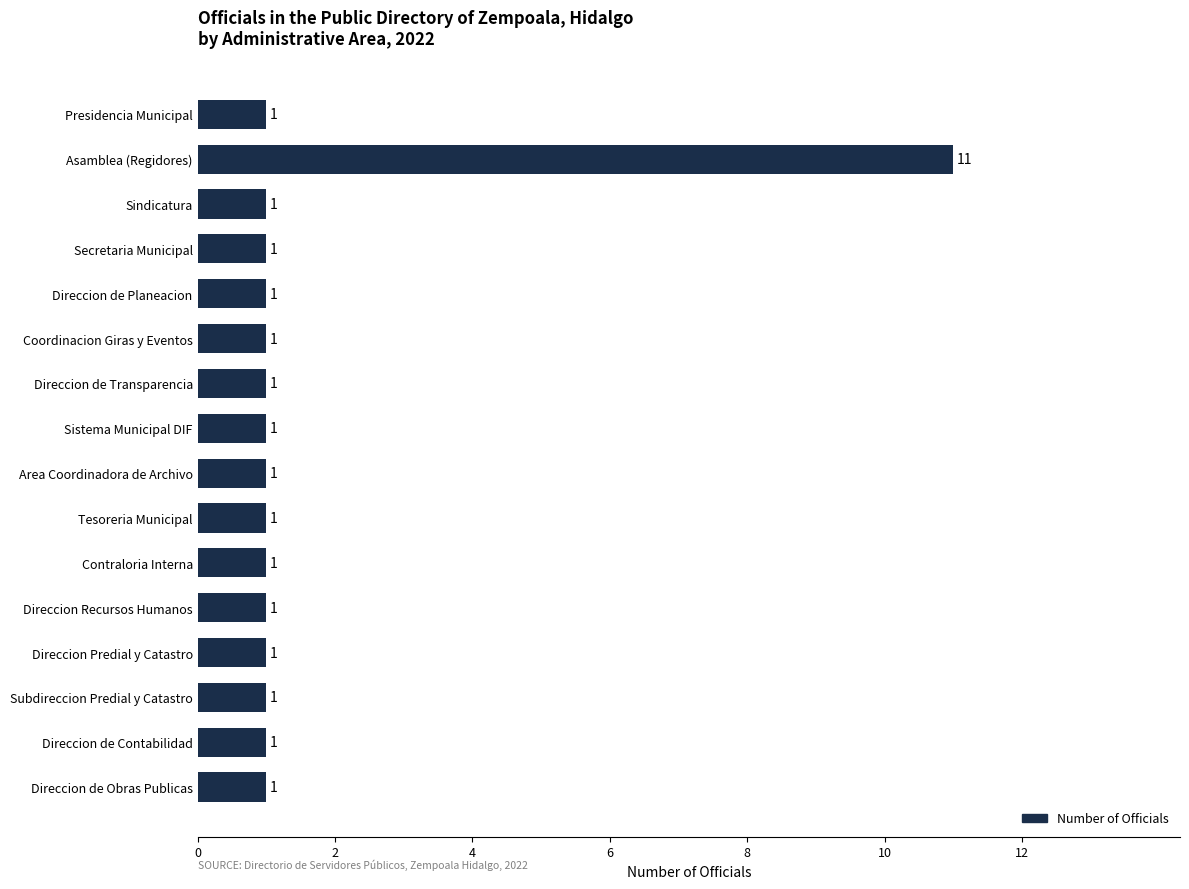

Reading top to bottom, extract all data points from this chart.

Presidencia Municipal=1	Asamblea (Regidores)=11	Sindicatura=1	Secretaria Municipal=1	Direccion de Planeacion=1	Coordinacion Giras y Eventos=1	Direccion de Transparencia=1	Sistema Municipal DIF=1	Area Coordinadora de Archivo=1	Tesoreria Municipal=1	Contraloria Interna=1	Direccion Recursos Humanos=1	Direccion Predial y Catastro=1	Subdireccion Predial y Catastro=1	Direccion de Contabilidad=1	Direccion de Obras Publicas=1